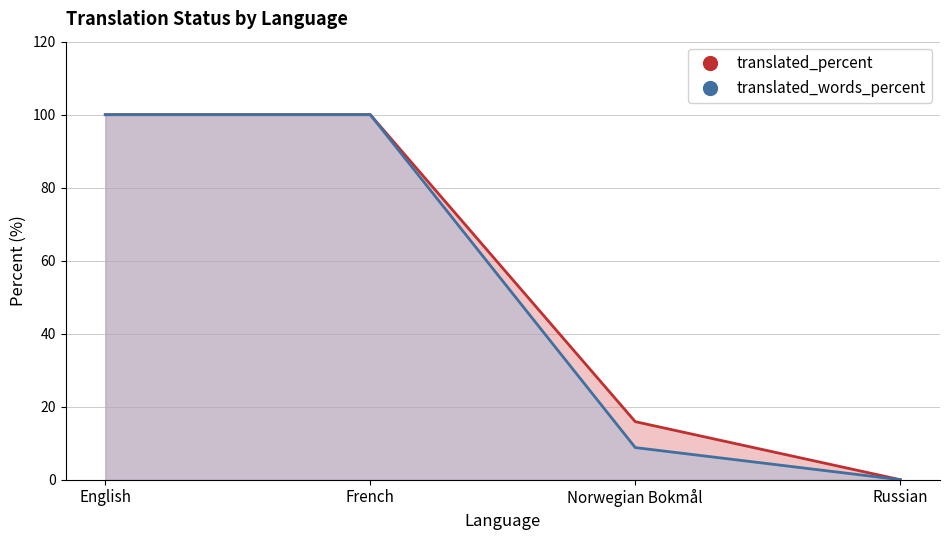

True or false: translated_percent and translated_words_percent intersect in this chart.

False